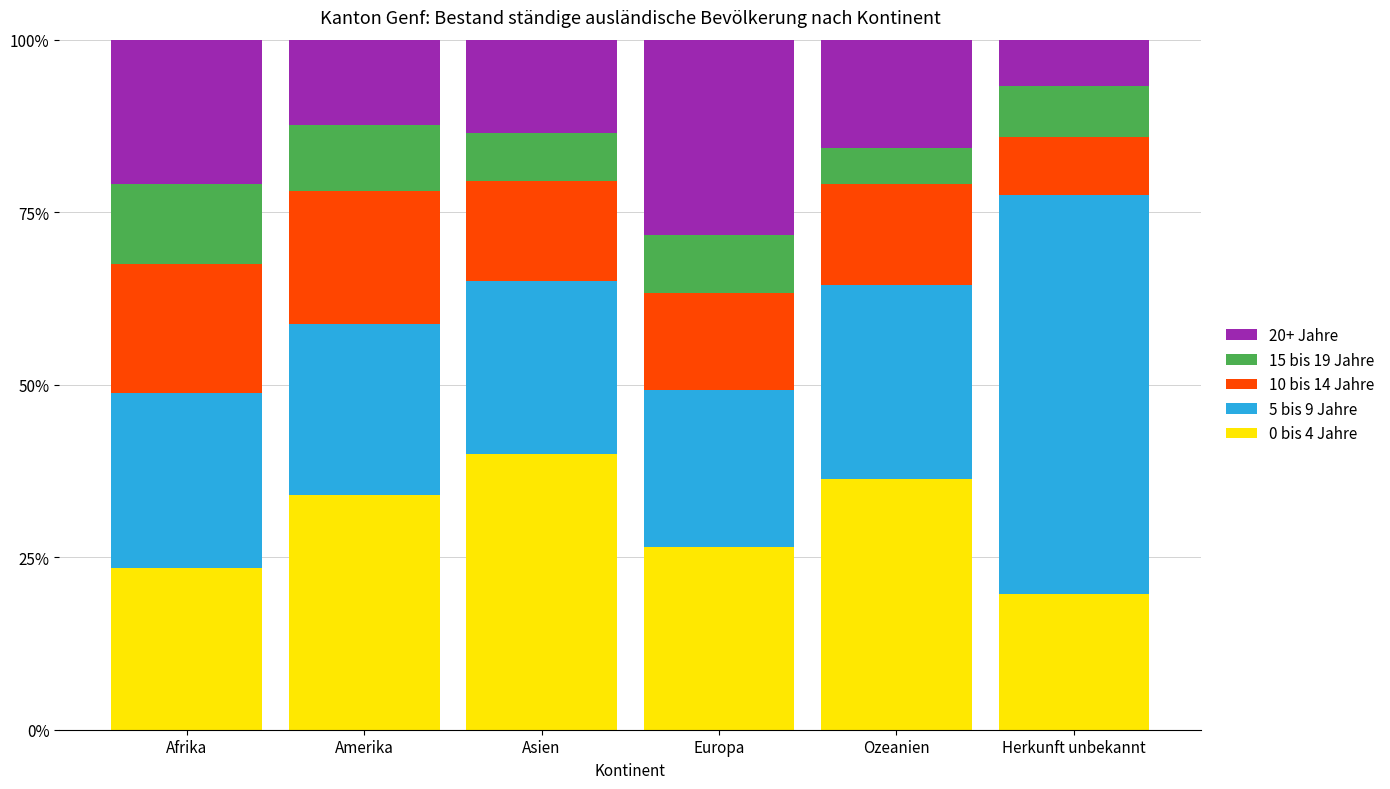

True or false: 0 bis 4 Jahre has a value of 45.3 at Europa.

False